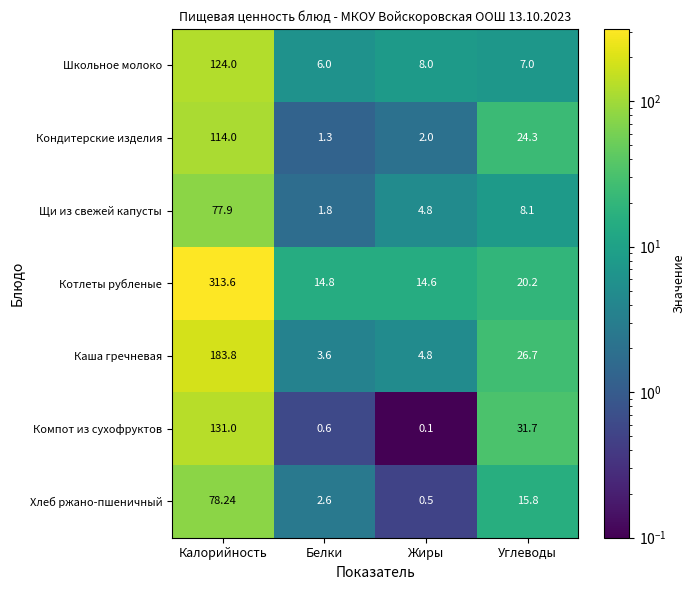

Which series has the largest range (max minus min)?

Котлеты рубленые